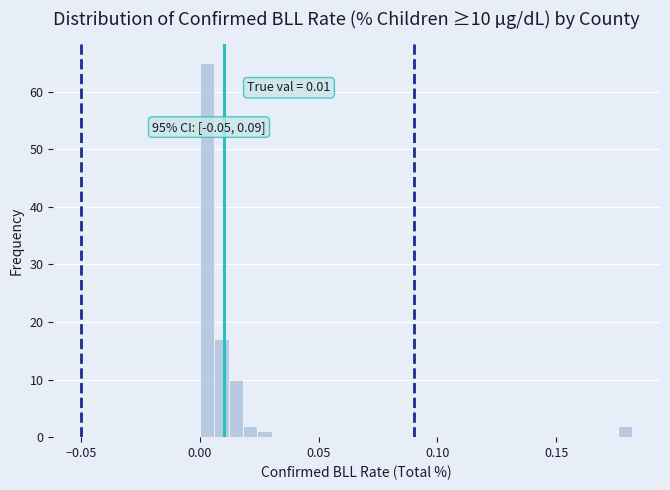

Around what value on the x-axis is the tallest bar? Give the approximate position of its centre, as read against the axis.

0.005